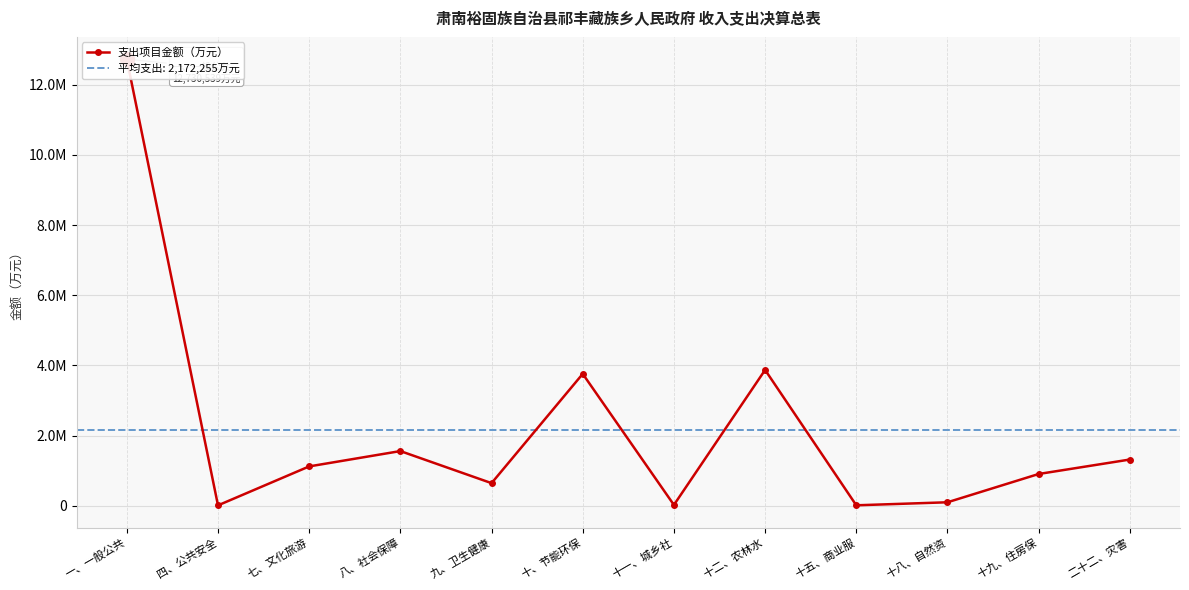

How many points are higher than both their immediate neighbors (excluding endpoints)?

3